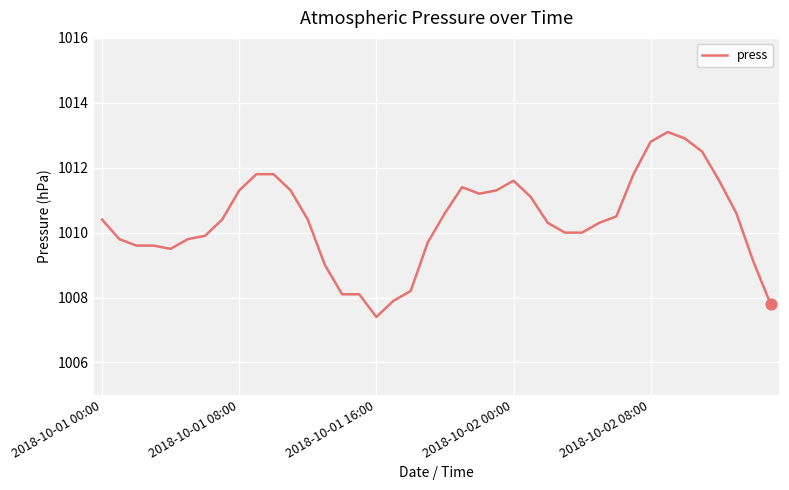

What is the smallest value displayed?

1007.4